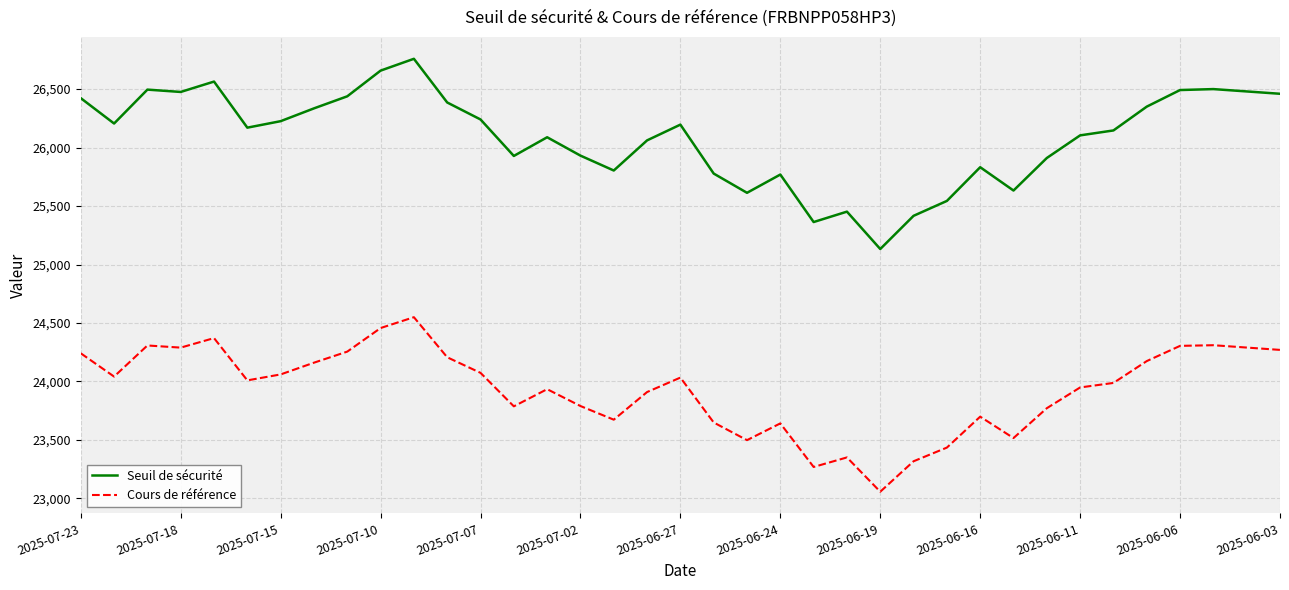

List the series in order of their peak value, lowest first.

Cours de référence, Seuil de sécurité